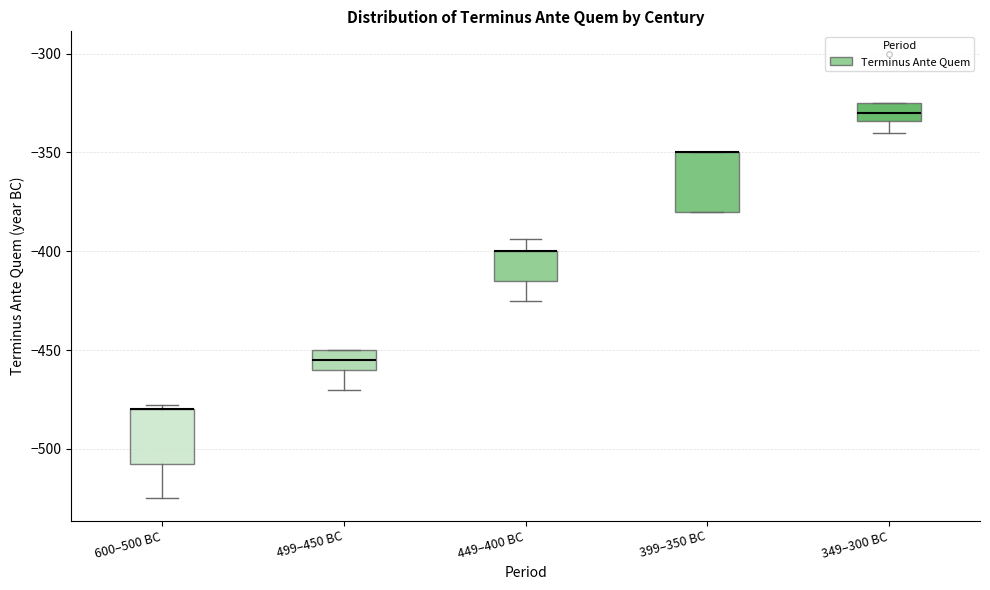

Where does the median line of the box for 349–300 BC sit on the y-axis? The values are not printed on the chart, so give them approximately, as read against the axis.

-330